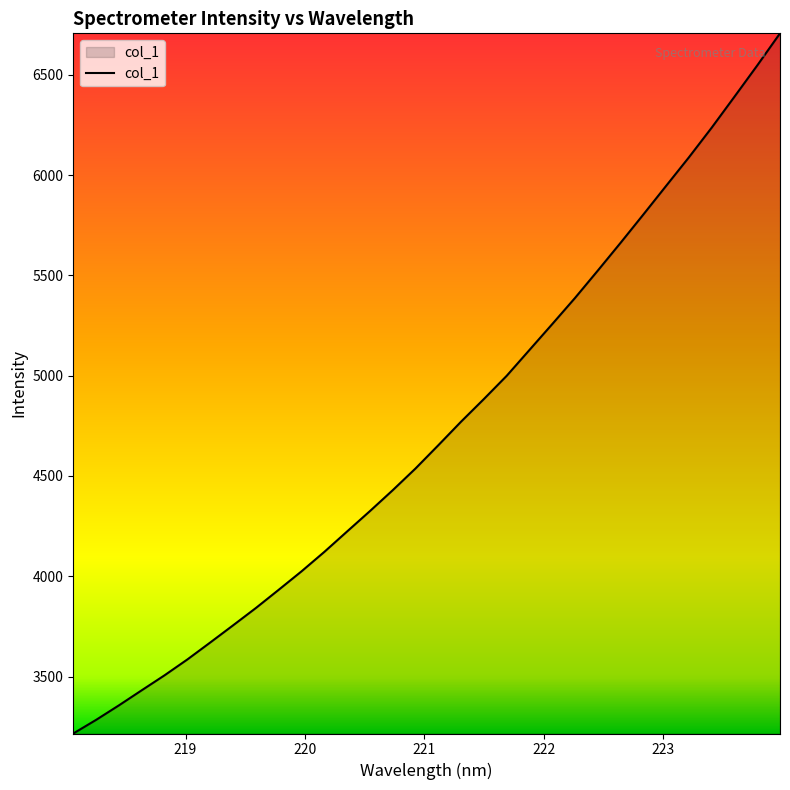

Does the chart have visible grid lines?

No